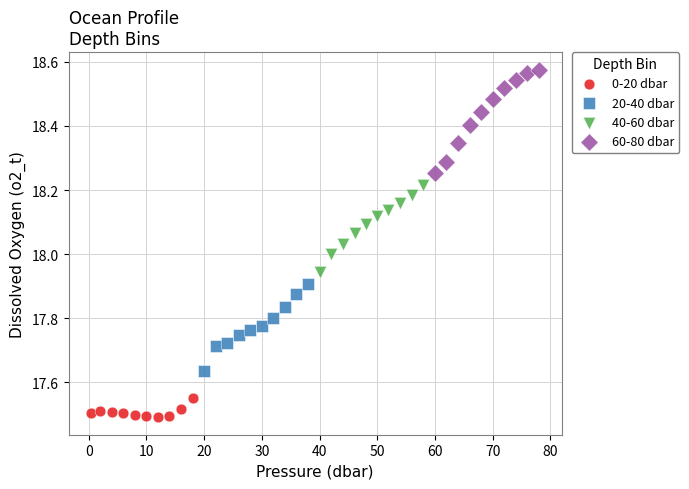

Which series has the widest spread of Y values?

60-80 dbar